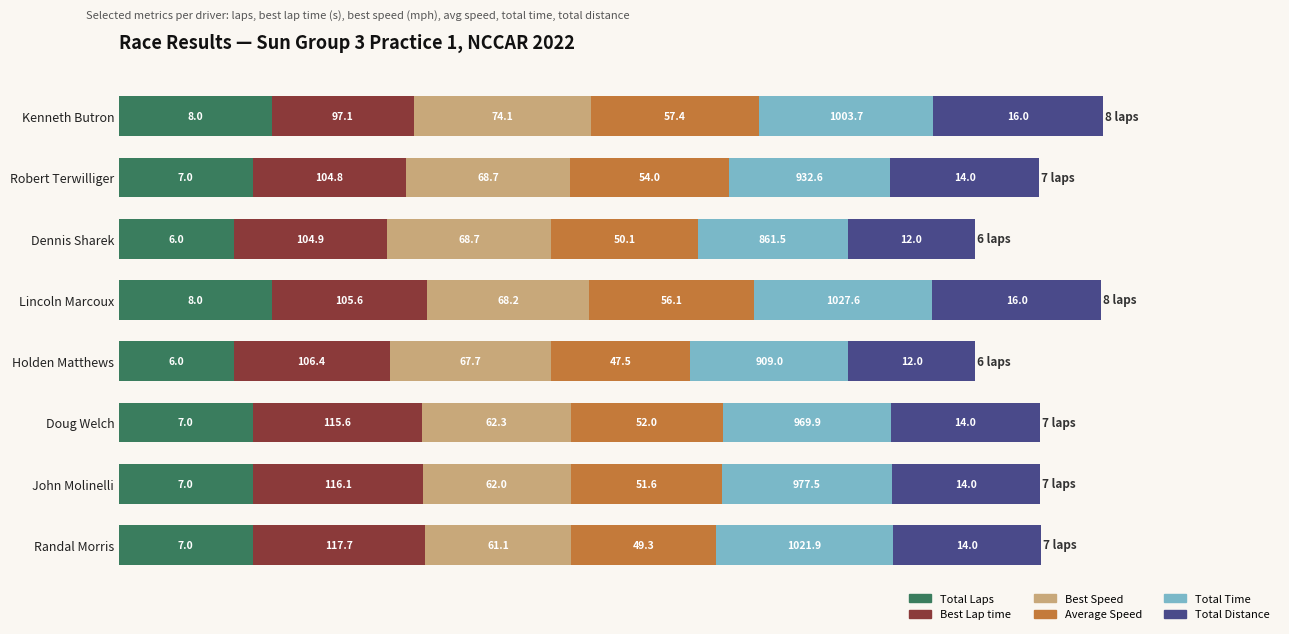

What are all the series names shown in the legend?

Total Laps, Best Lap time, Best Speed, Average Speed, Total Time, Total Distance